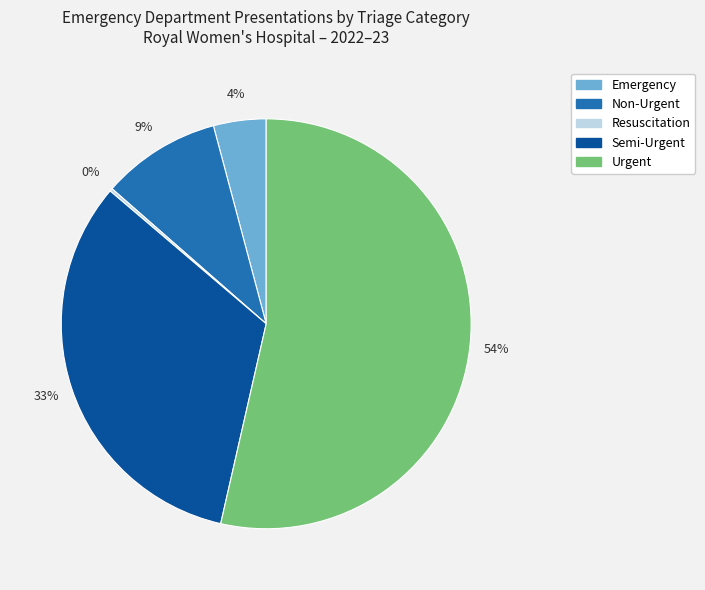

Which has a higher value, Urgent or Semi-Urgent?

Urgent